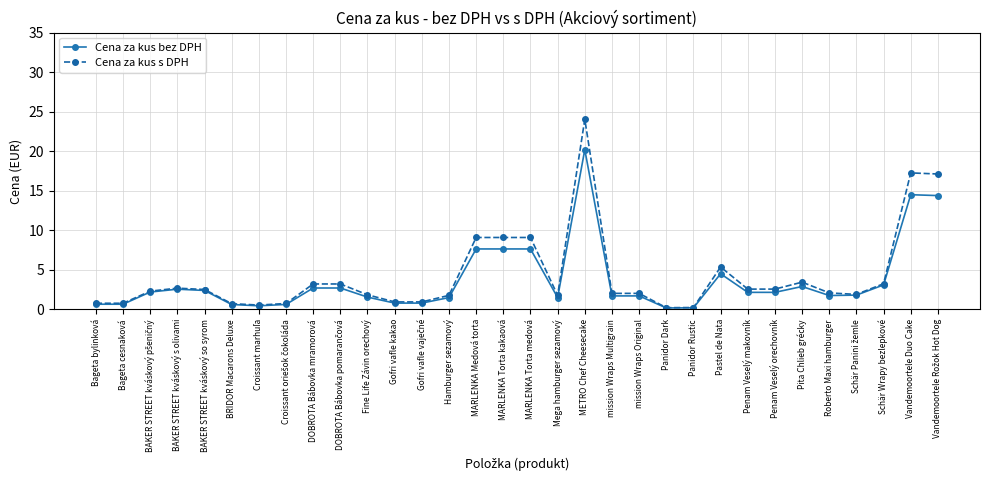

Between Hamburger sezamový and Pita Chlieb grécky, which series saw the biggest shift?

Cena za kus s DPH